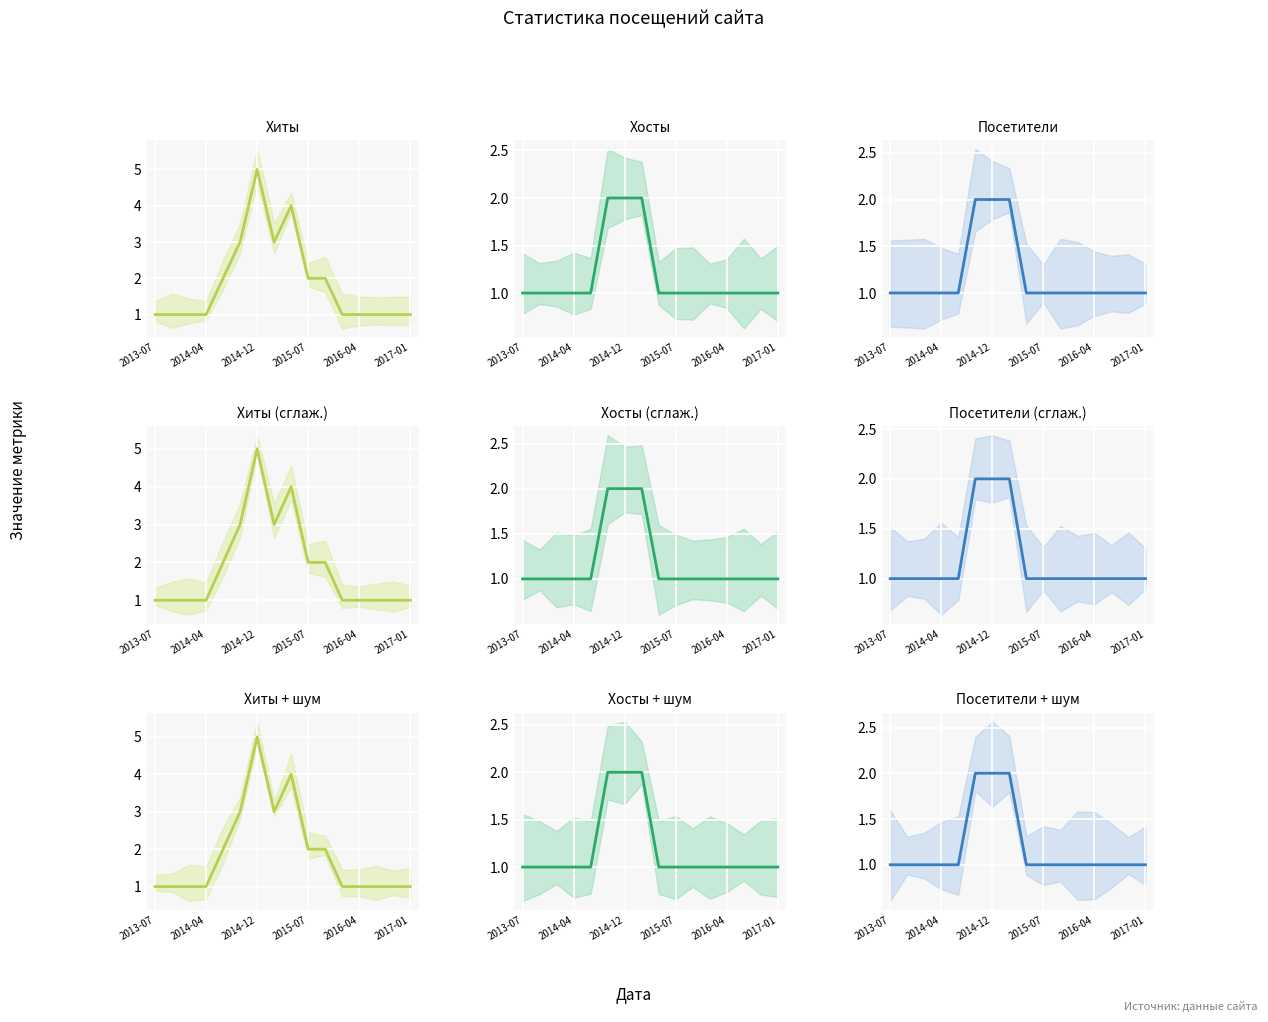

What is the minimum value for Хиты?

1